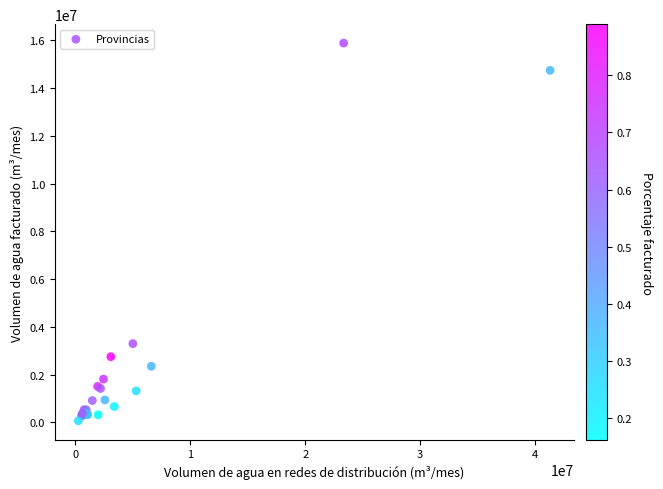

What Y value in the scatter plot is closest to 7974447?

3299185.9